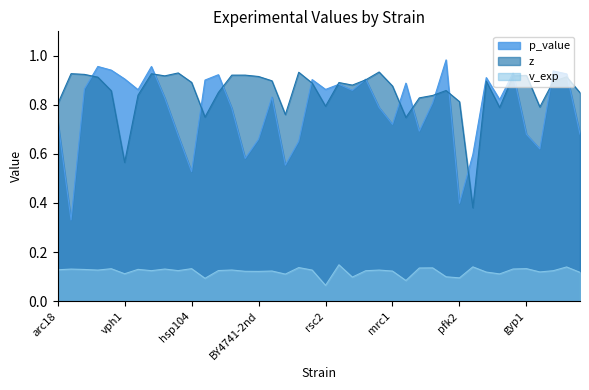

Which series changed the most between sto1 and rrp6?

p_value